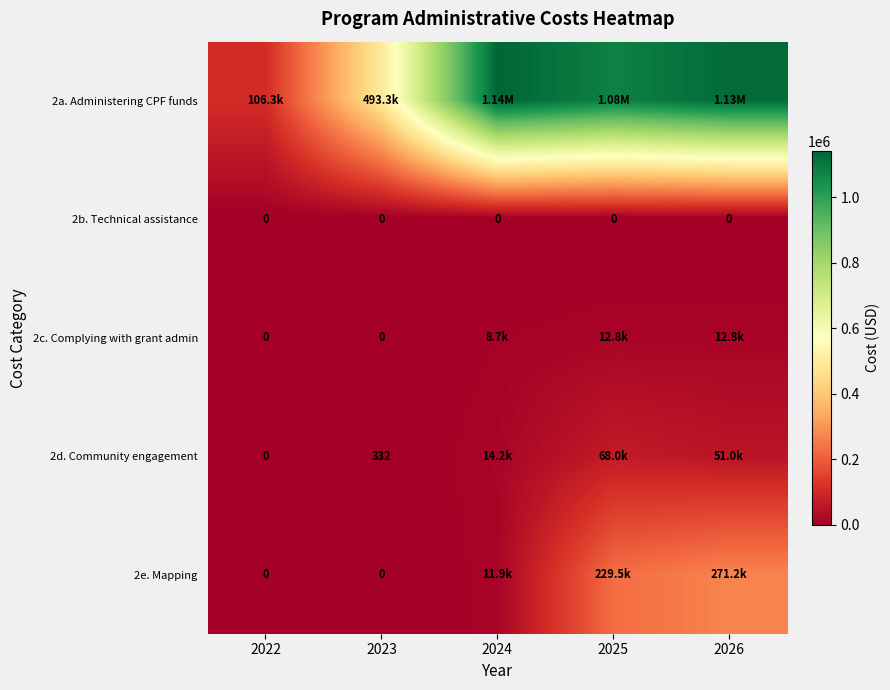

Which has a higher value, 2024 or 2022?

2024